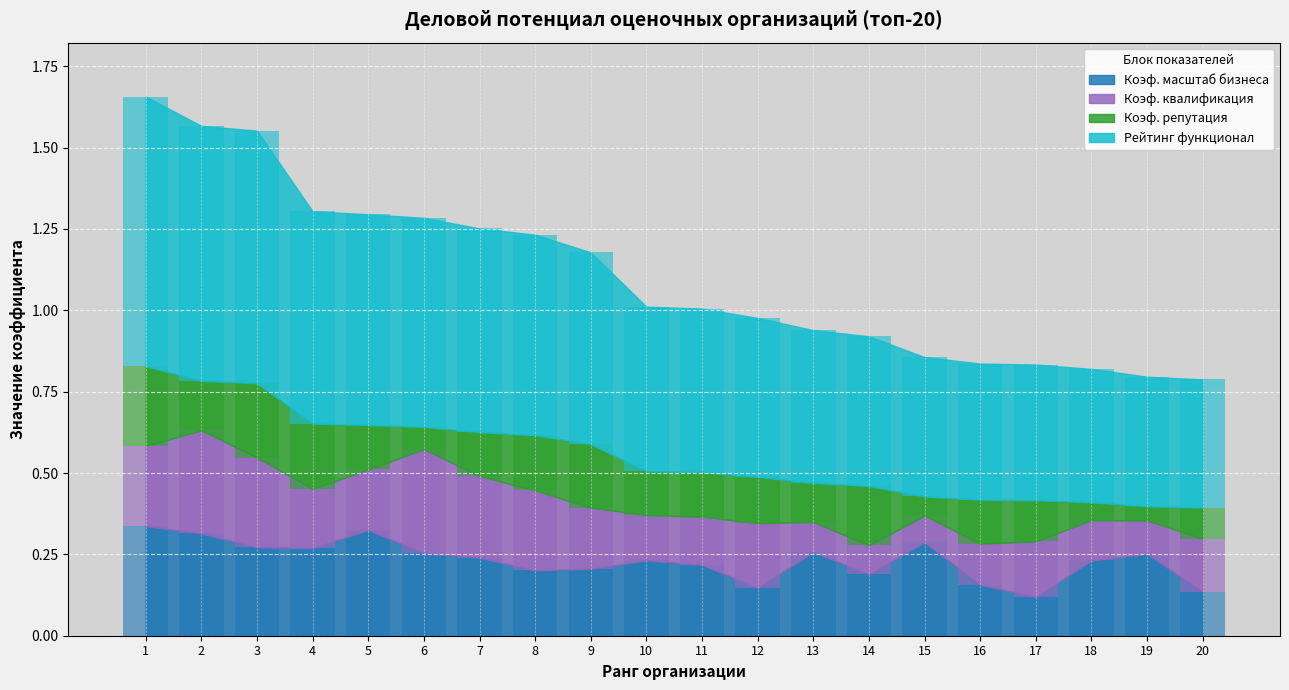

At how many categories does at least one series exceed 0?

20